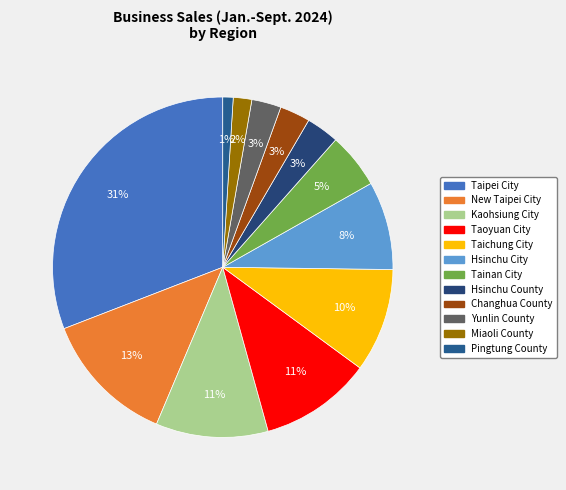

To the nearest percent, what percentage of the pie is Kaohsiung City?

11%